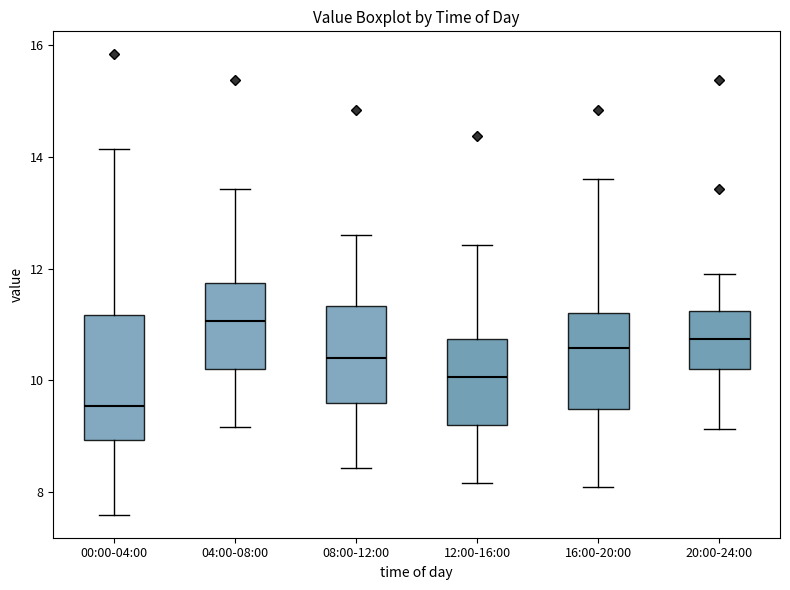

Comparing the boxes themselves (not the whiskers), which one is the tallest?

00:00-04:00